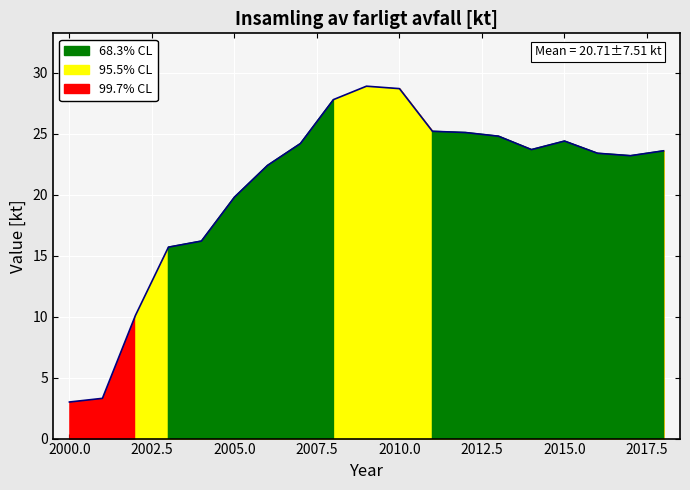

How many lines are shown in the chart?

1